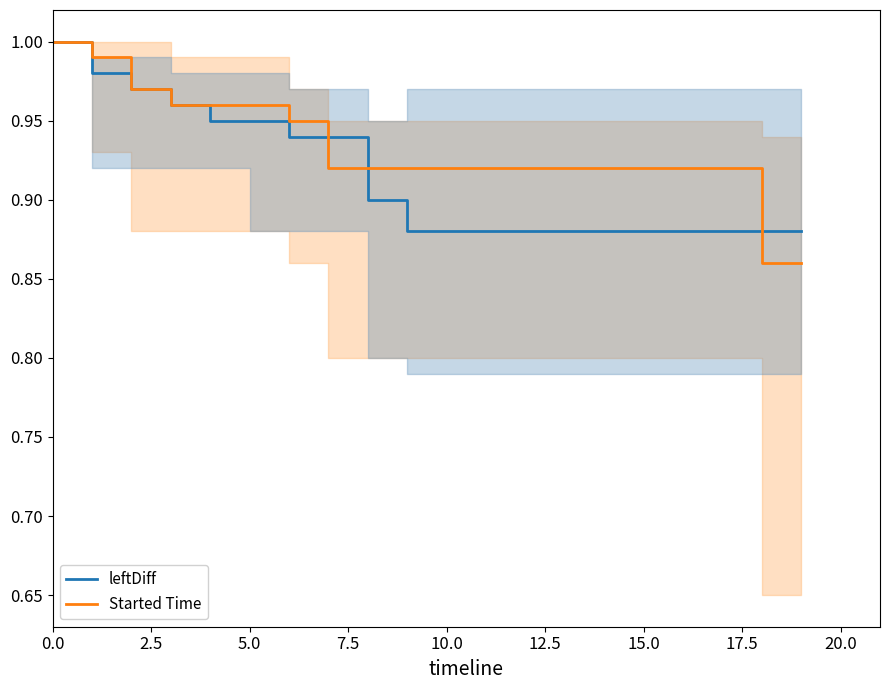

Does the chart display data point markers on the line(s)?

No